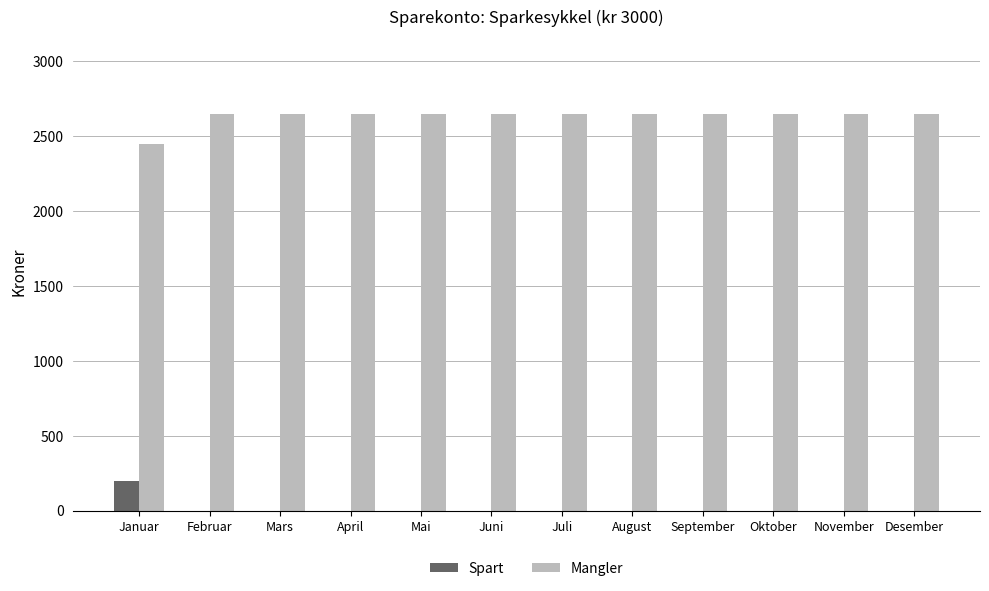

What is the sum of all Mangler values?

31600